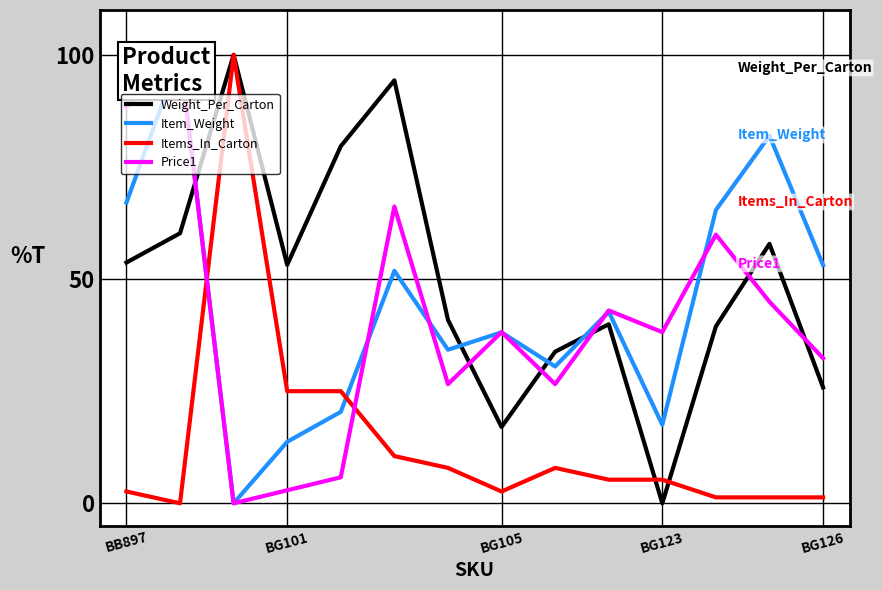

Rank the series by their maximum value, from highest to lowest.

Weight_Per_Carton, Item_Weight, Items_In_Carton, Price1